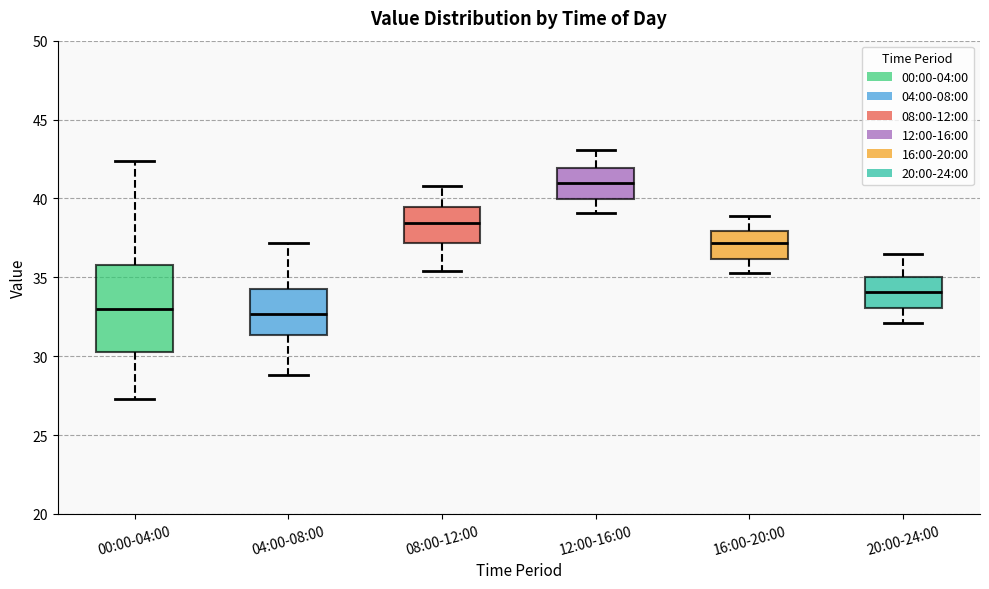

Where does the lower whisker of the box for 12:00-16:00 end on the y-axis? The values are not printed on the chart, so give them approximately, as read against the axis.

39.0